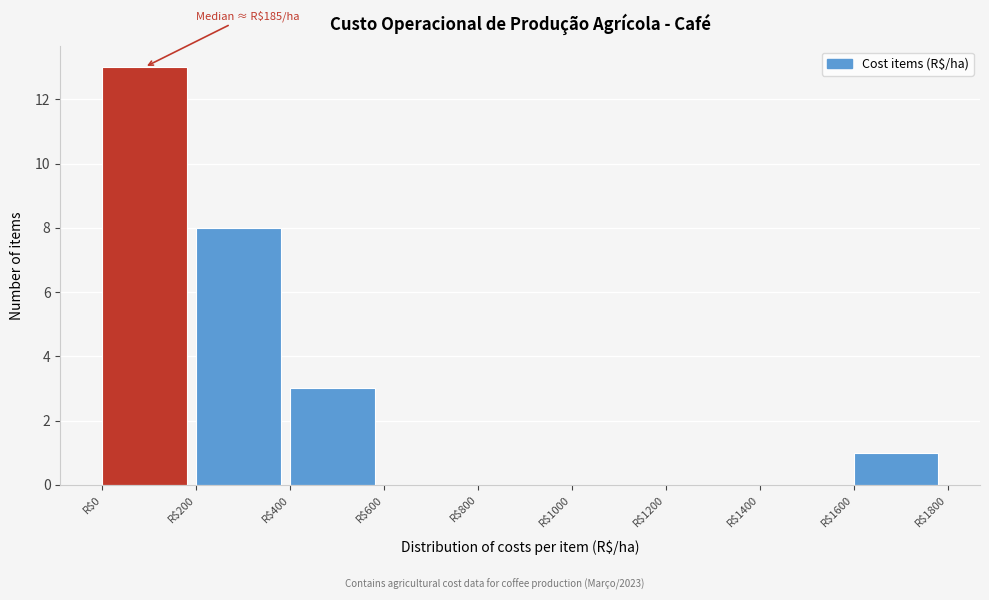

Over which range of the x-axis is the bar tallest?

0 to 200